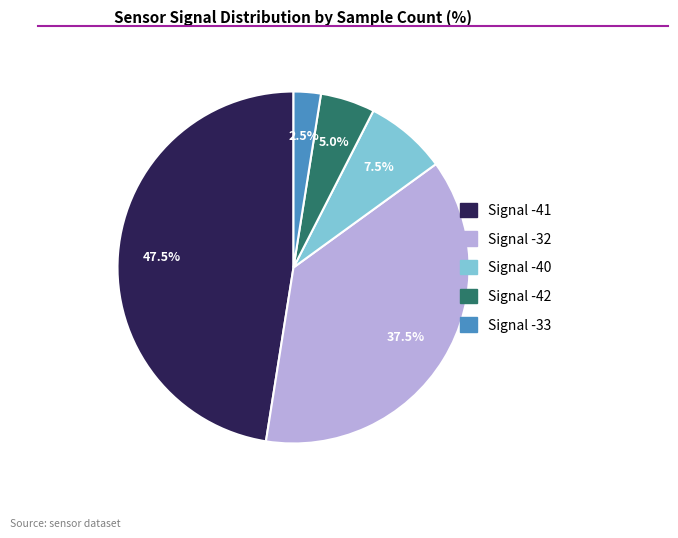

Is there any slice that represents more than half of the pie?

No